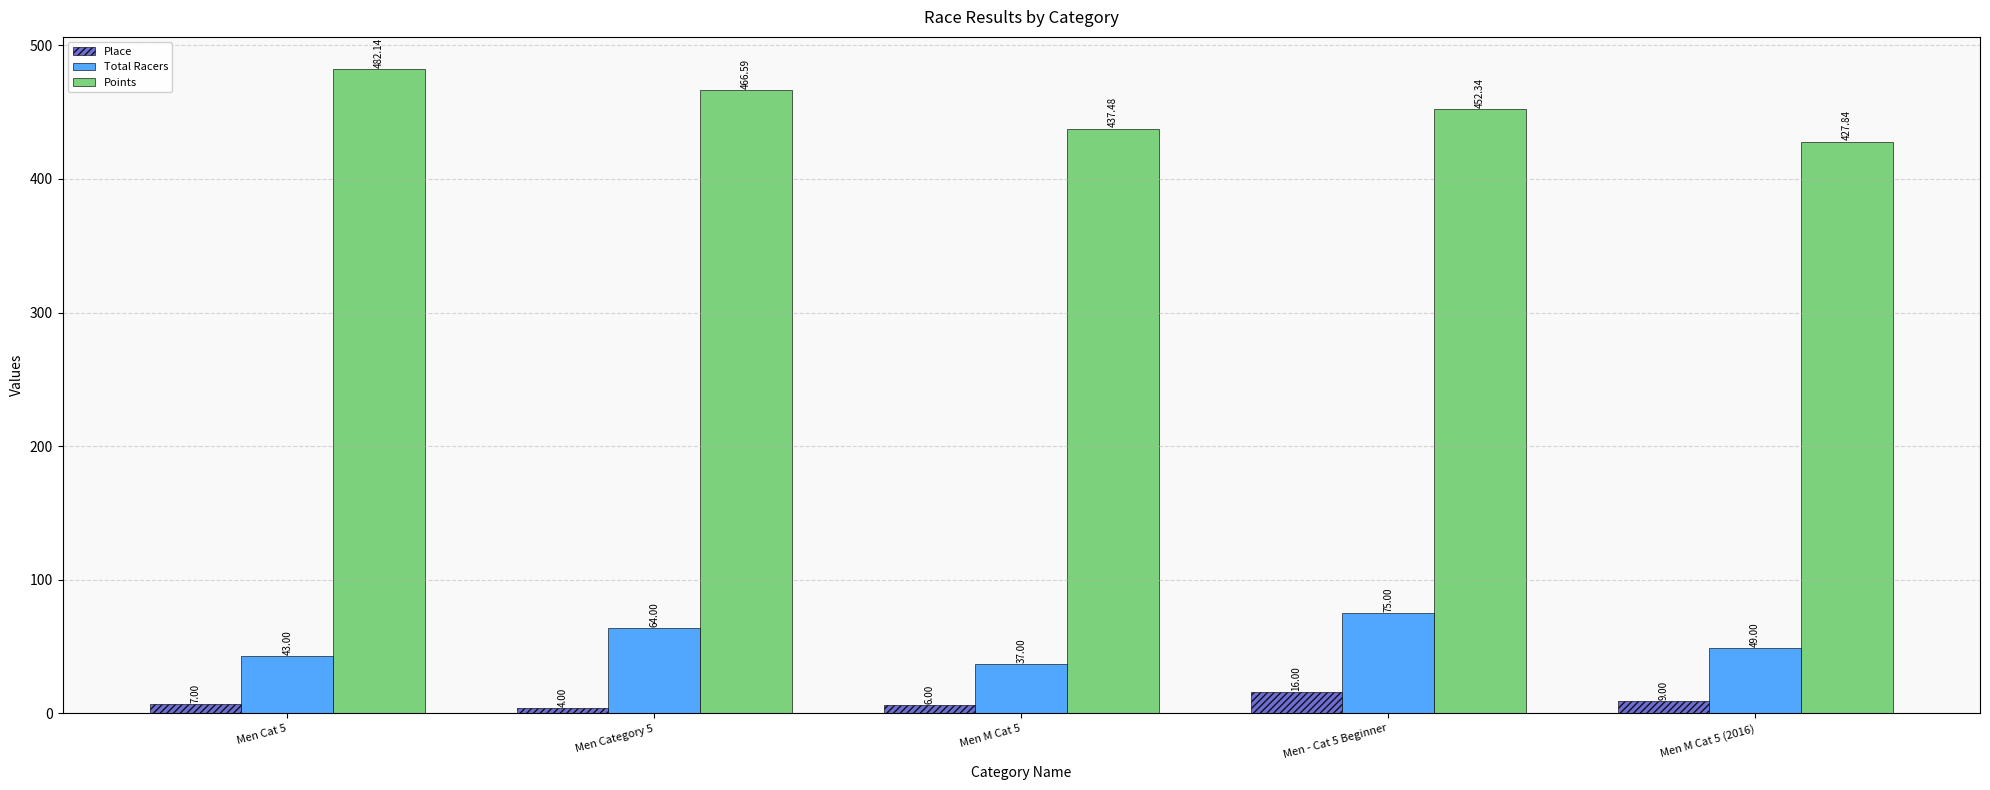

What position from the left is Men M Cat 5?

3